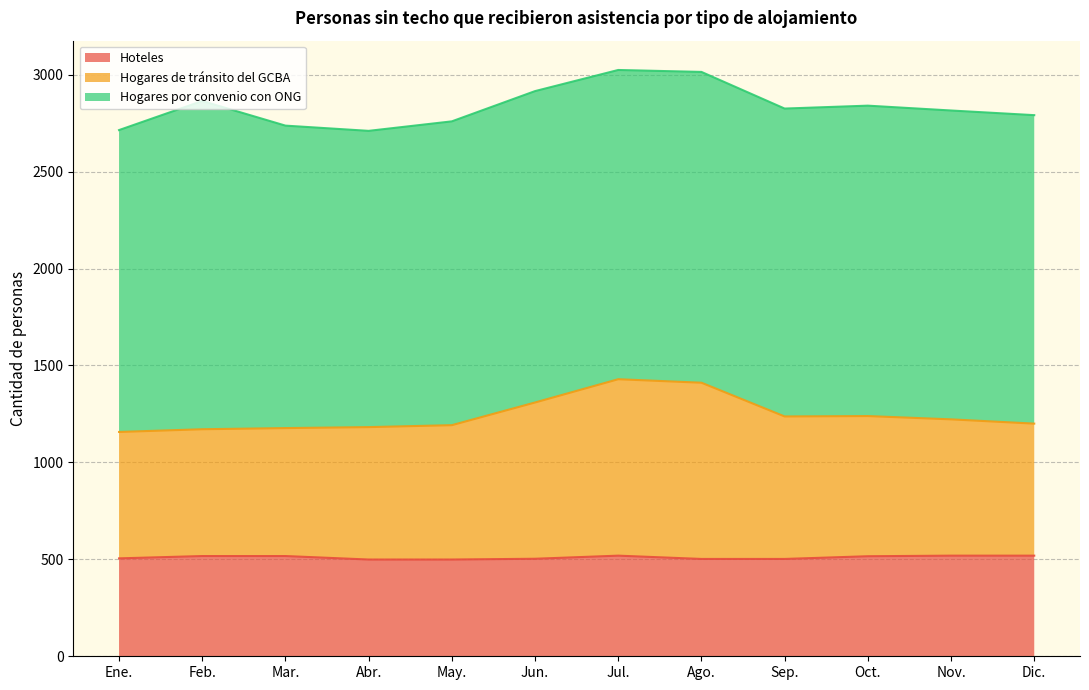

At which category does Hogares de tránsito del GCBA reach its first local peak?

Jul.